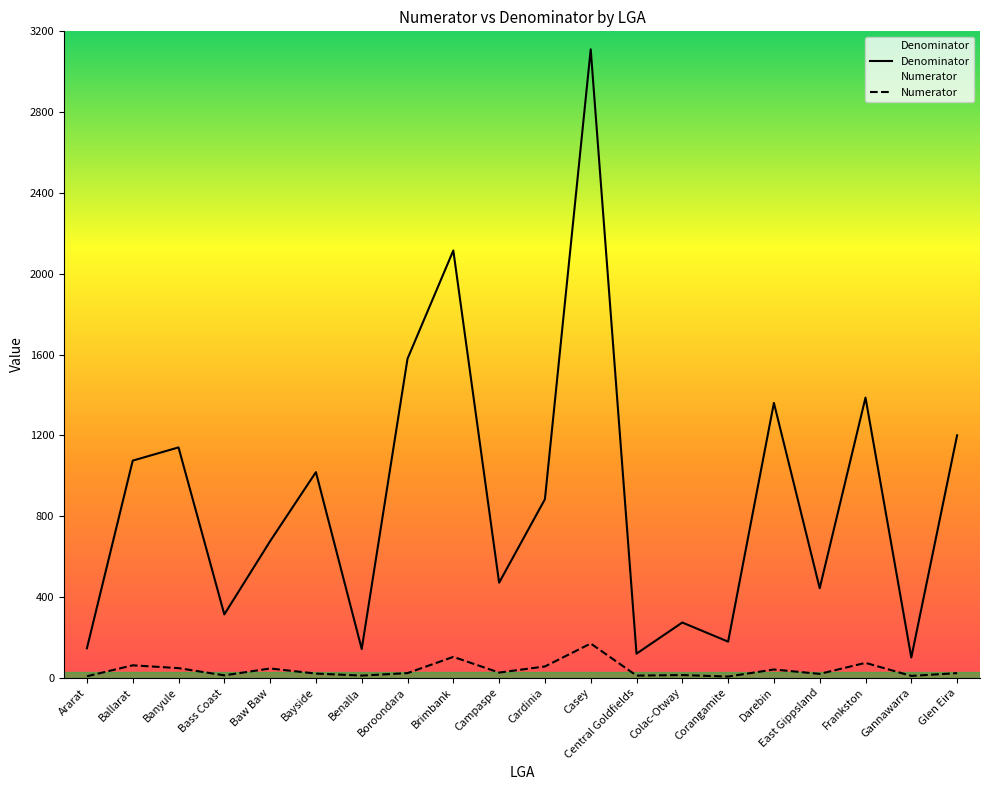

How many values in the Denominator series are below 883?

10